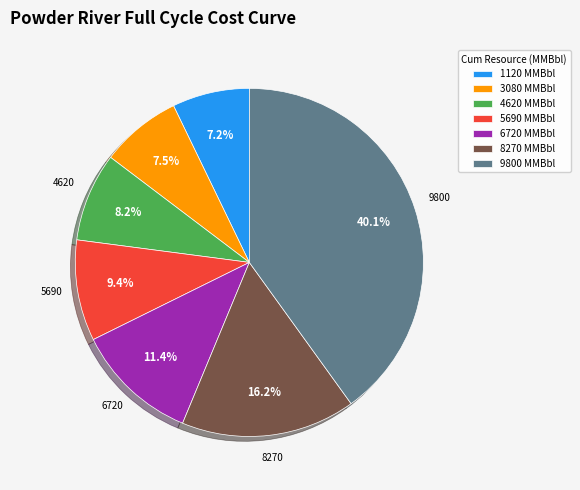

Is there any slice that represents more than half of the pie?

No